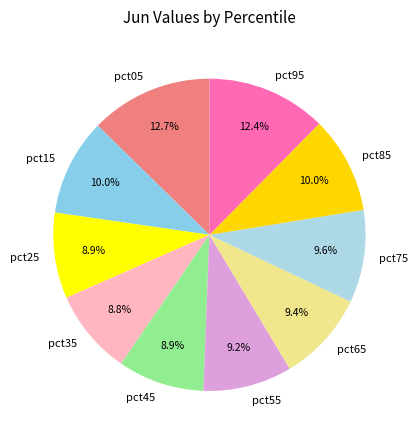

Do pct95 and pct75 together represent more than half of the pie?

No